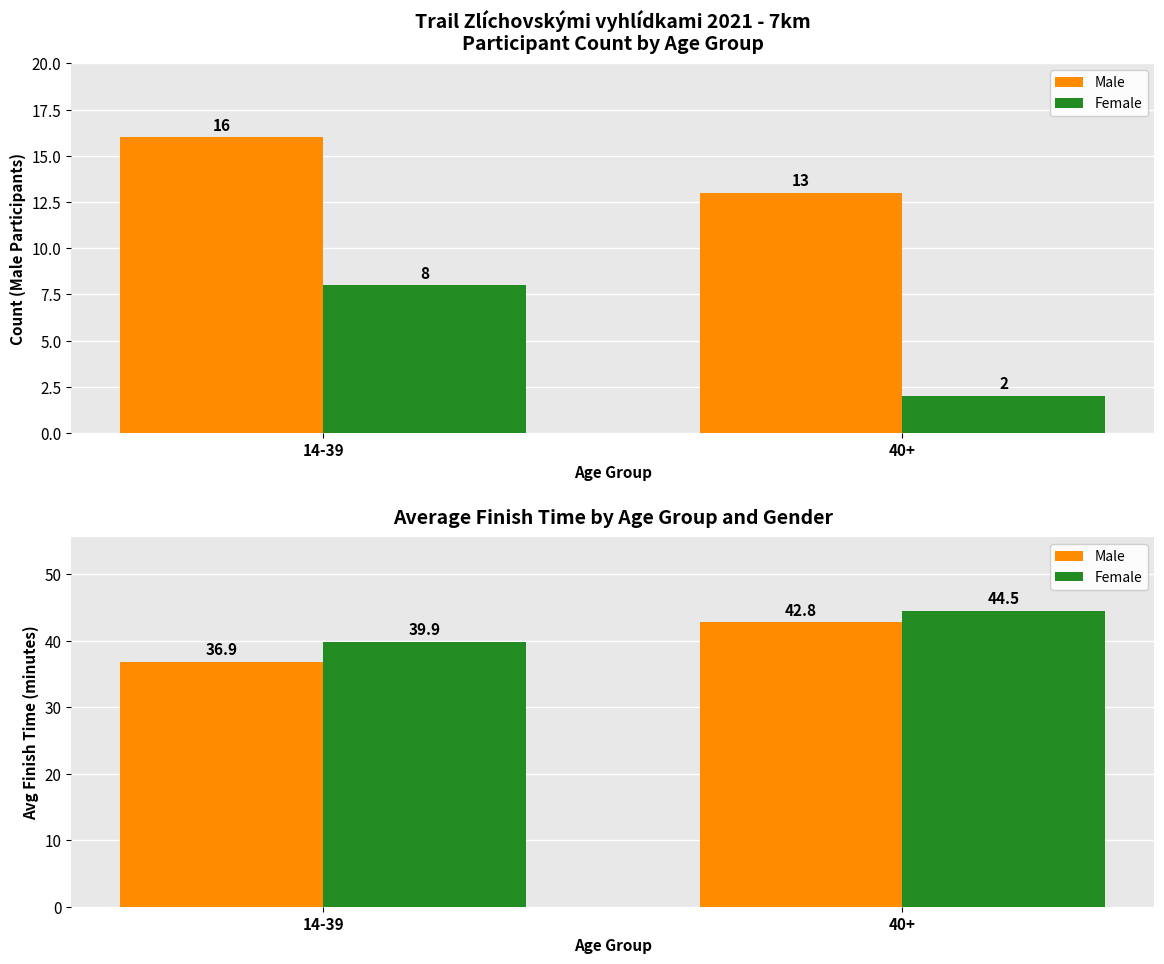

What is the highest value of the Male series?

42.8